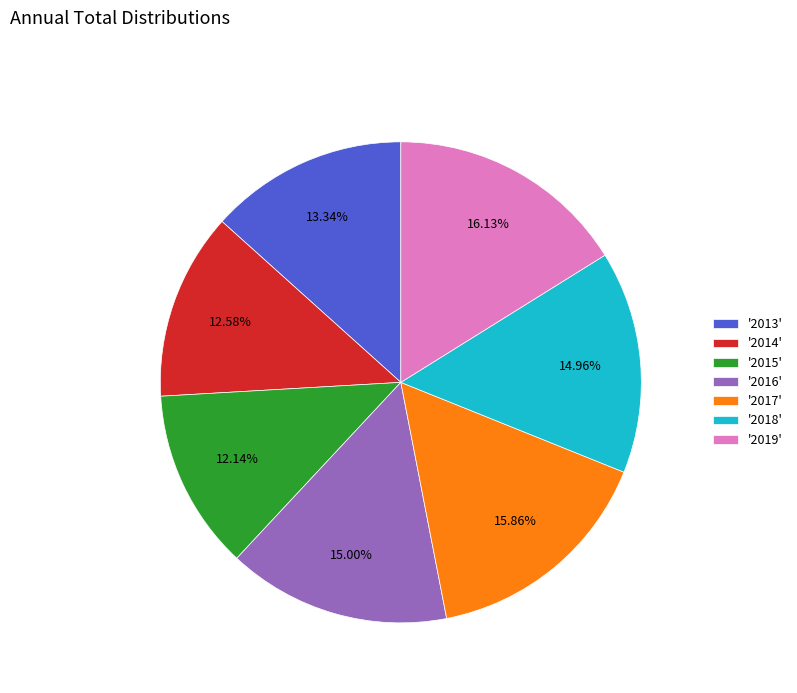

Is the sum of '2016' and '2019' greater than half?

No